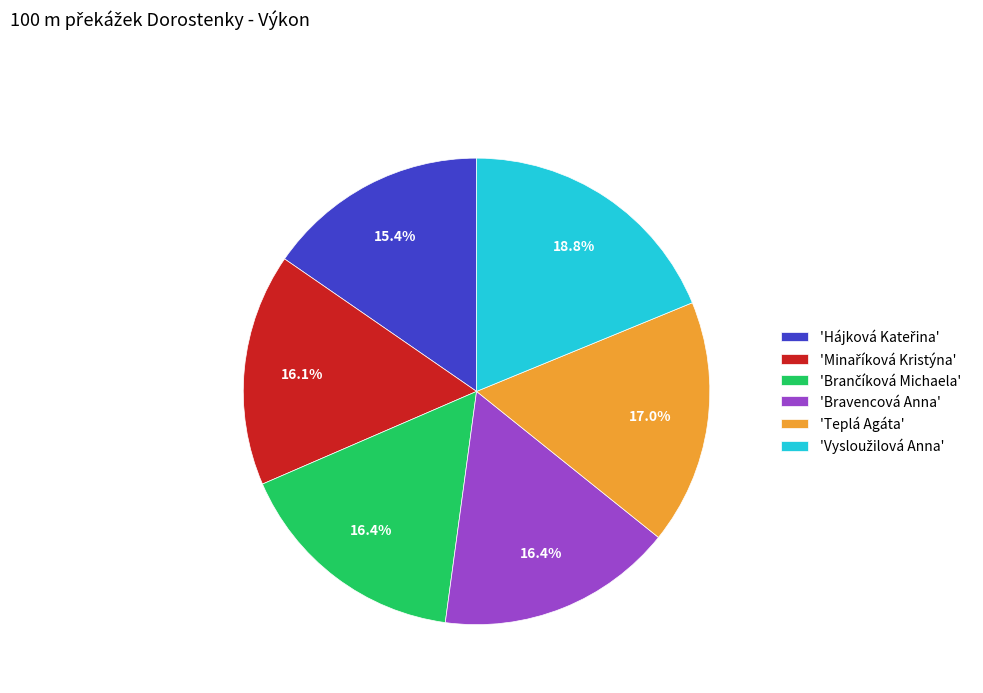

Does 'Bravencová Anna' represent more than half of the total?

No